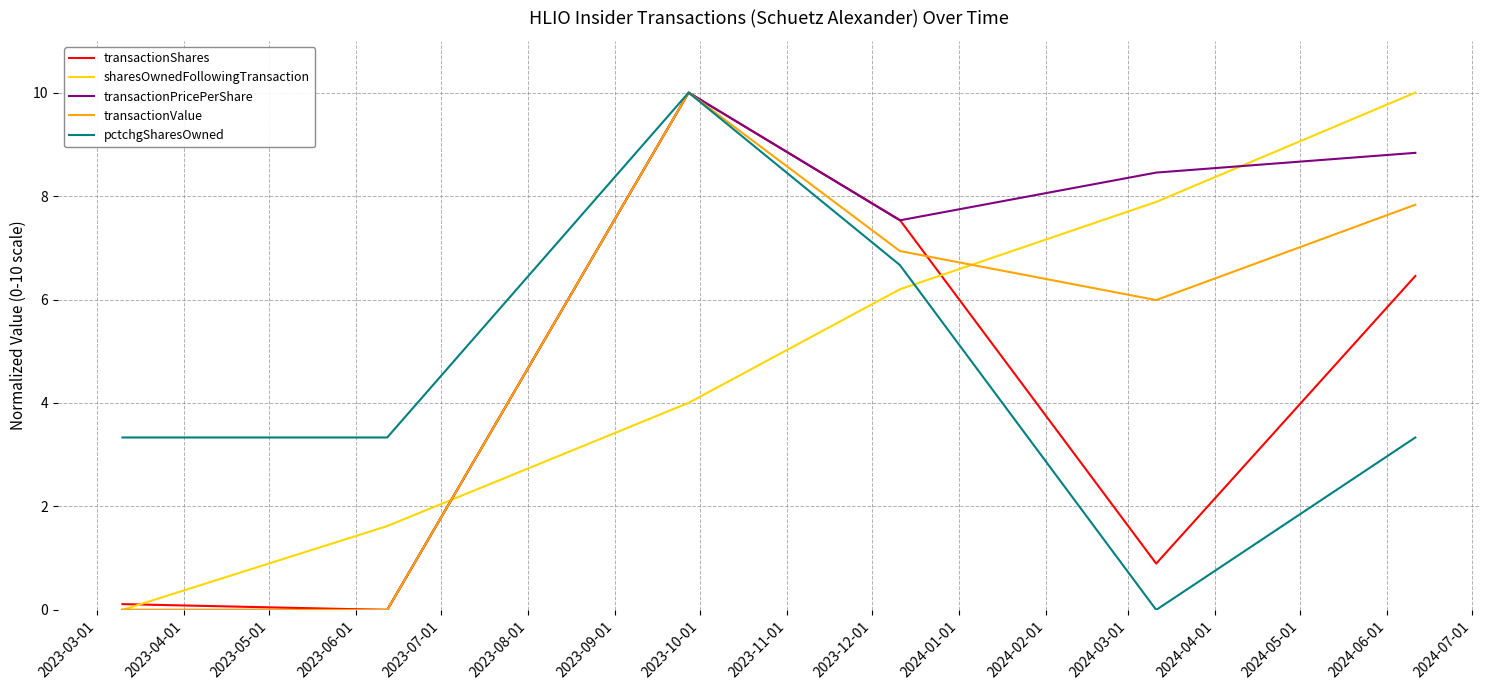

Does the chart display data point markers on the line(s)?

No